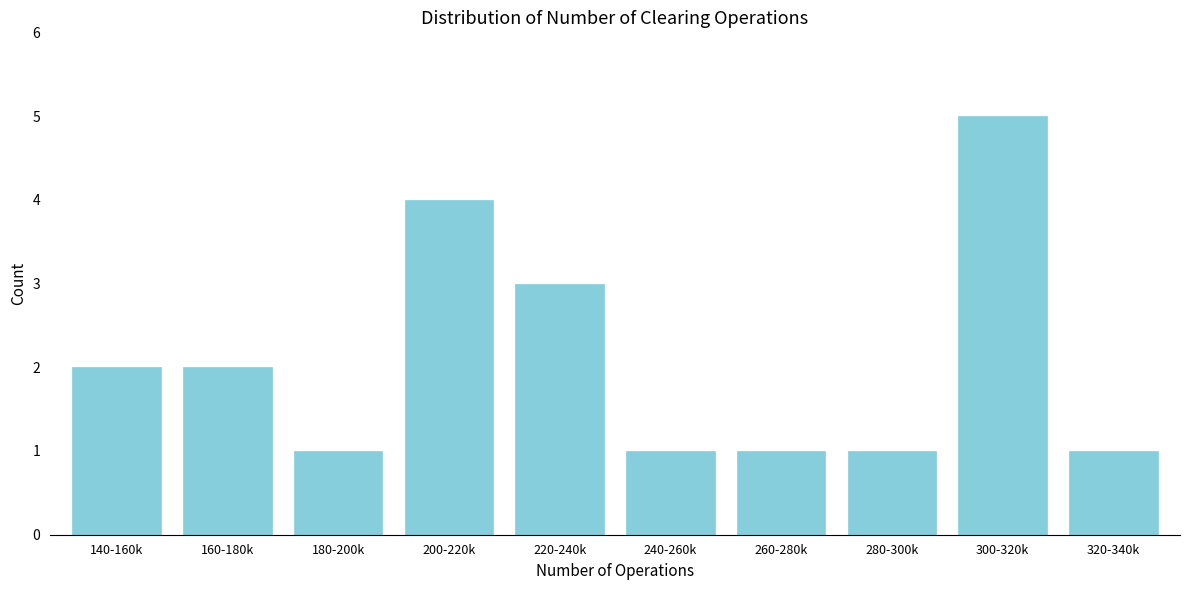

Reading left to right, extract all data points from this chart.

2	2	1	4	3	1	1	1	5	1